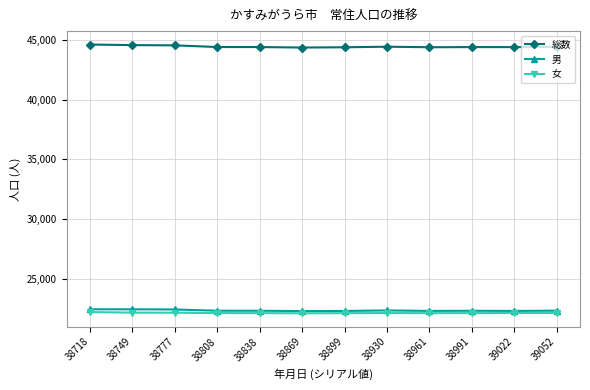

Which series has the widest spread of values?

総数